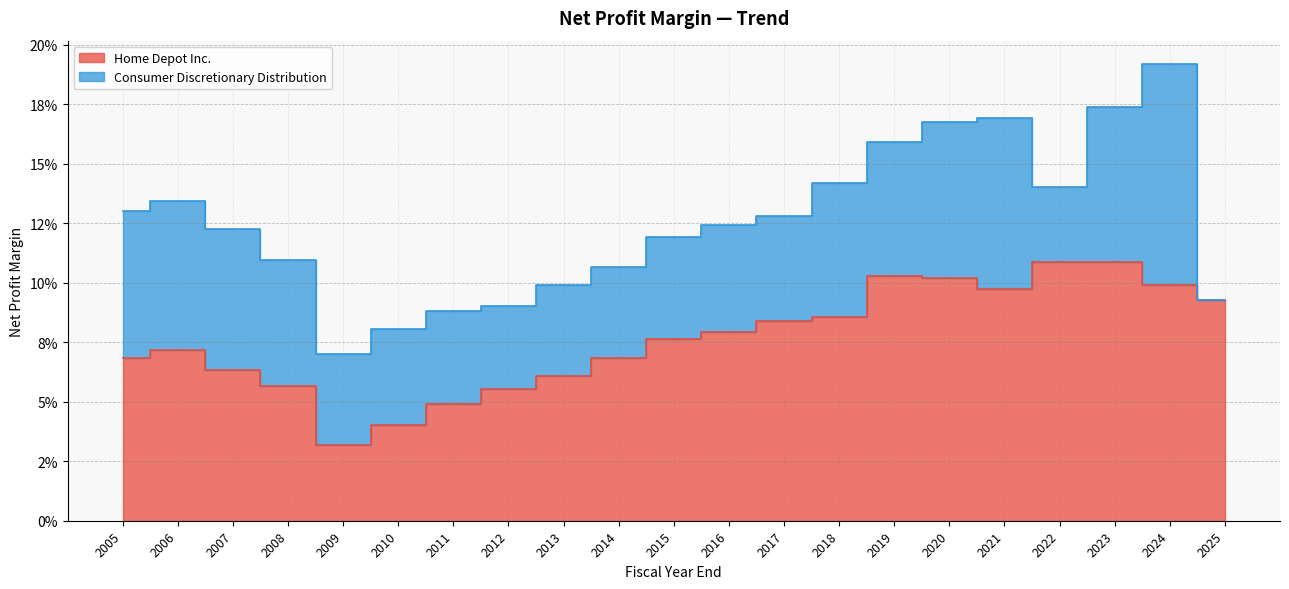

True or false: the data shows 0.1 at 2005.

False